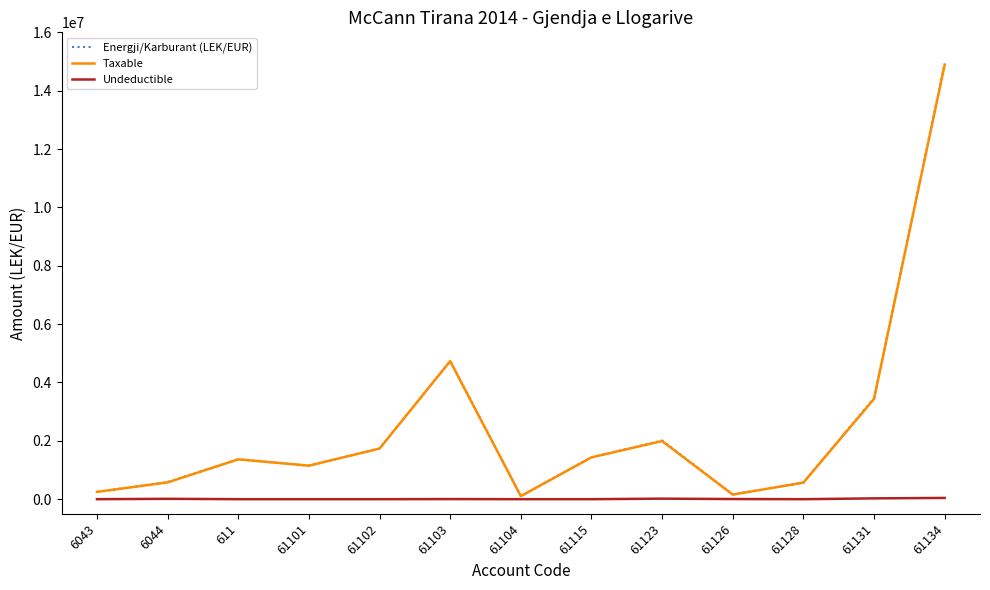

What is the difference between the highest and lowest values at 61134?

14887859.8